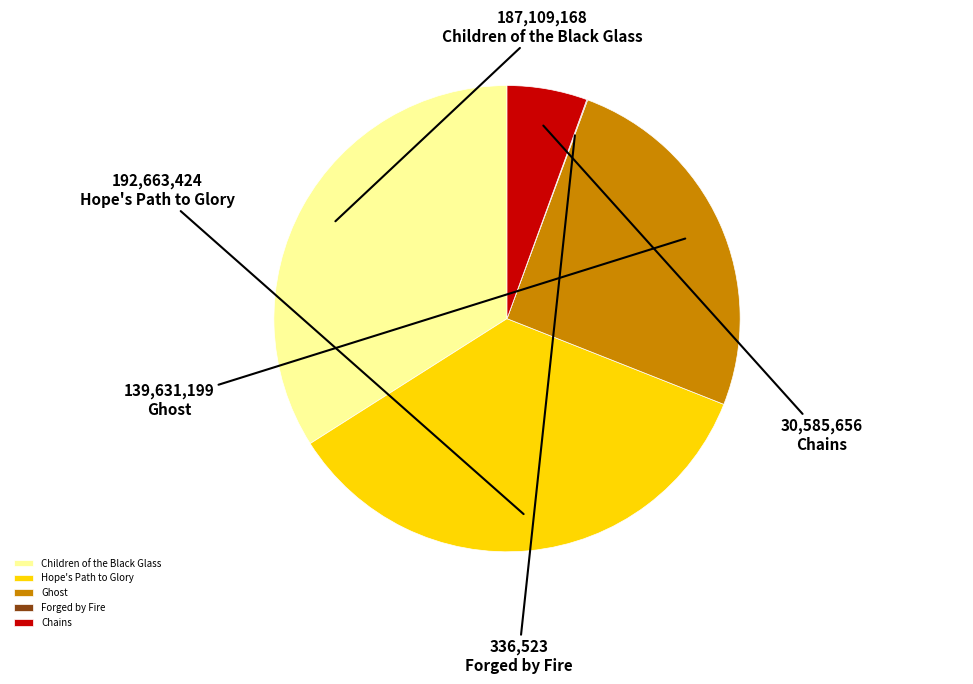

Which has a higher value, Hope's Path to Glory or Chains?

Hope's Path to Glory